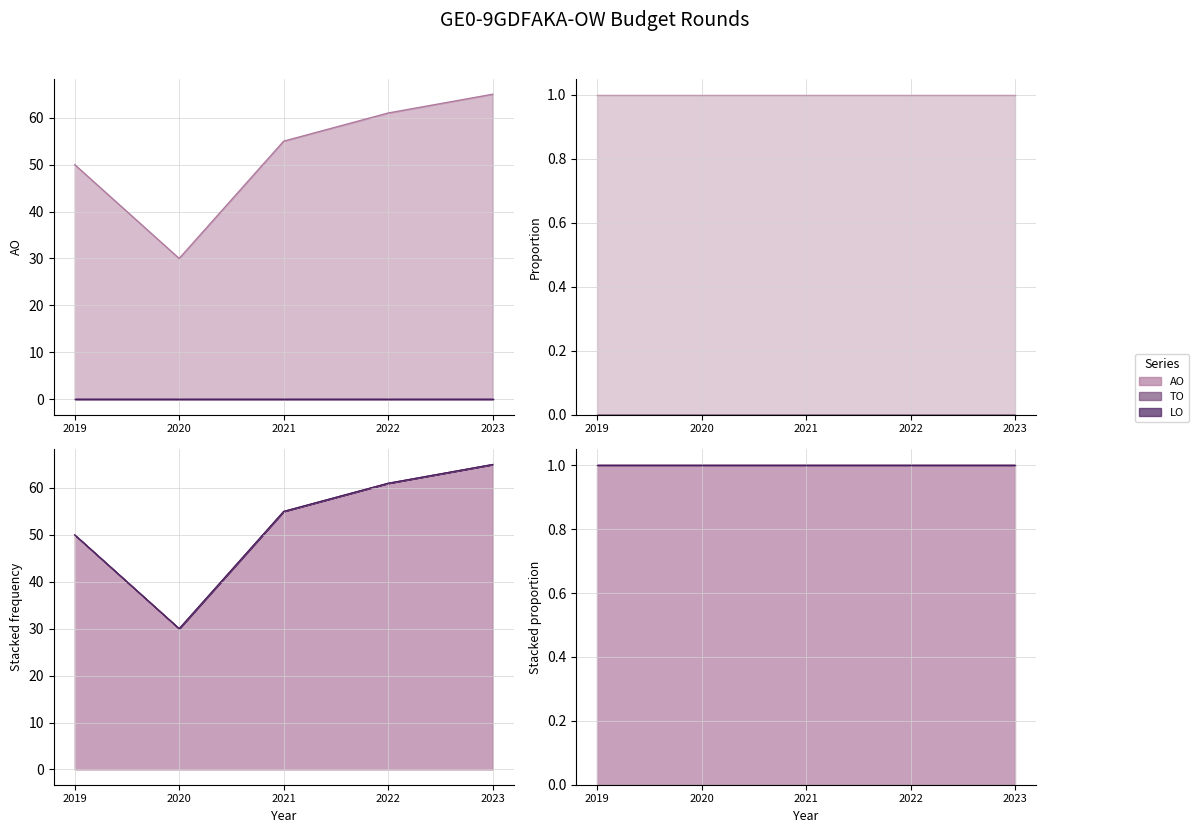

Which category has the highest value in the LO series?

2019